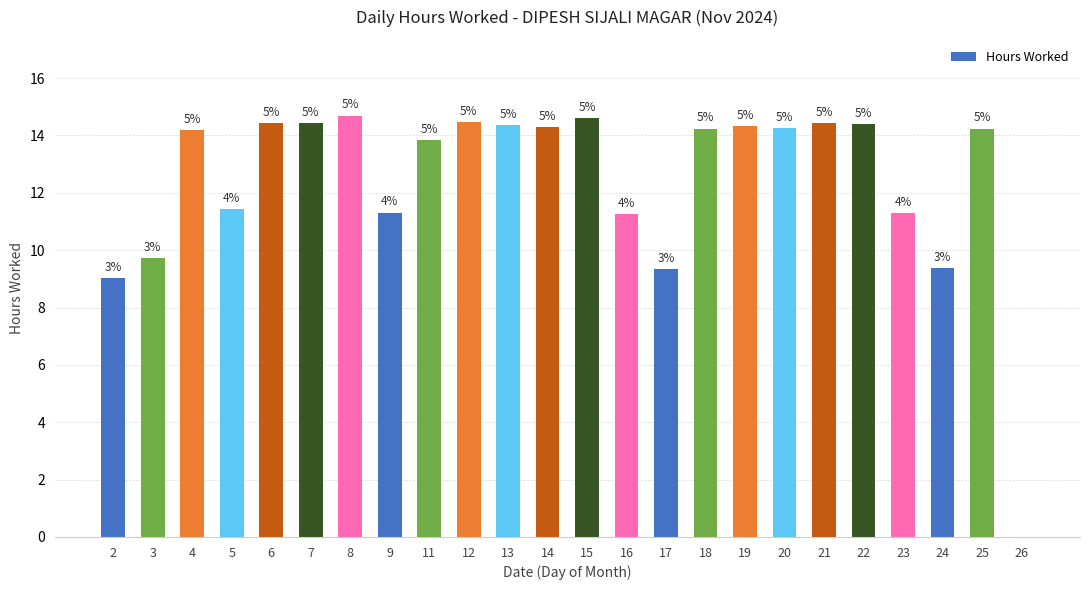

Does the chart contain stacked bars?

No